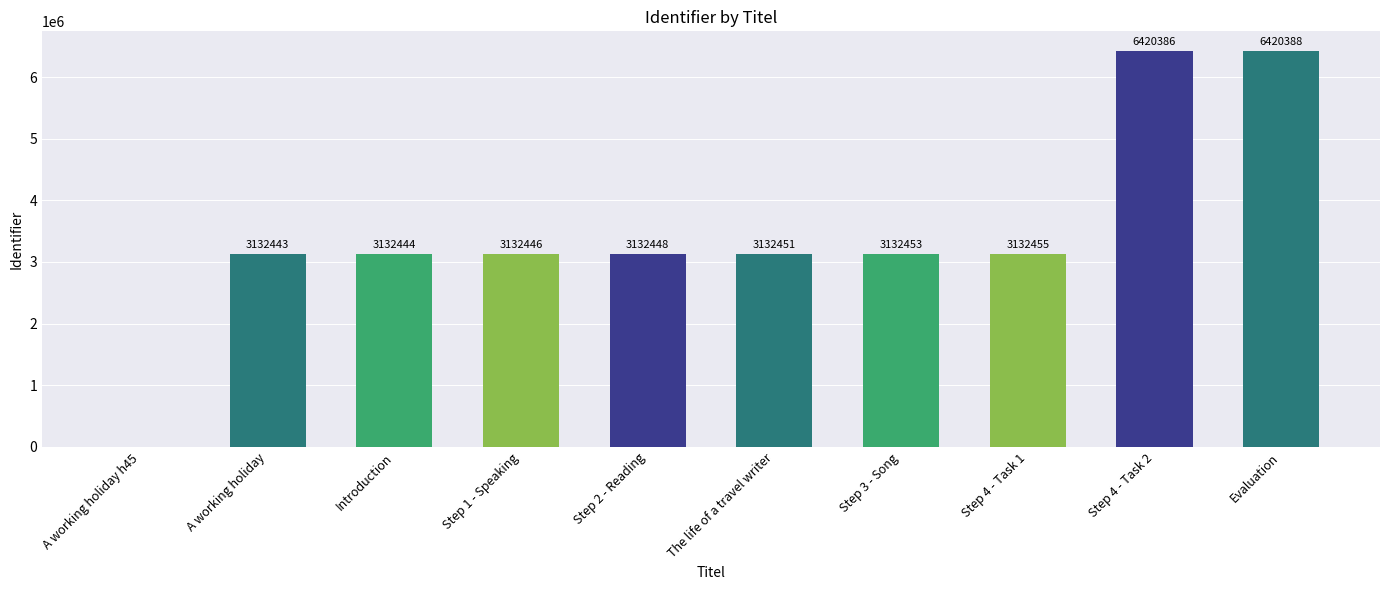

What is the average value?

3476791